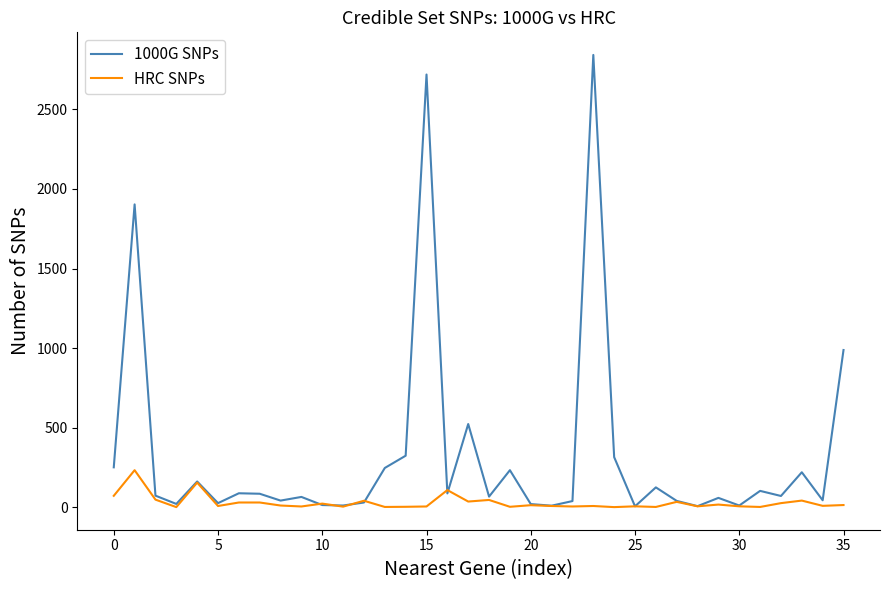

Which series has the widest spread of values?

1000G SNPs